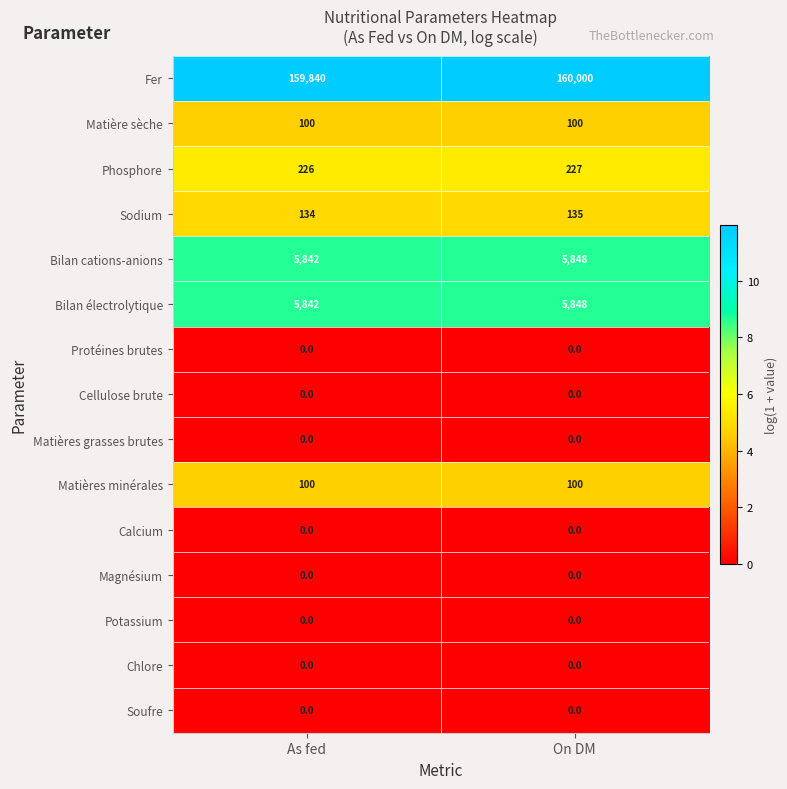

At how many categories does at least one series exceed 1?

2